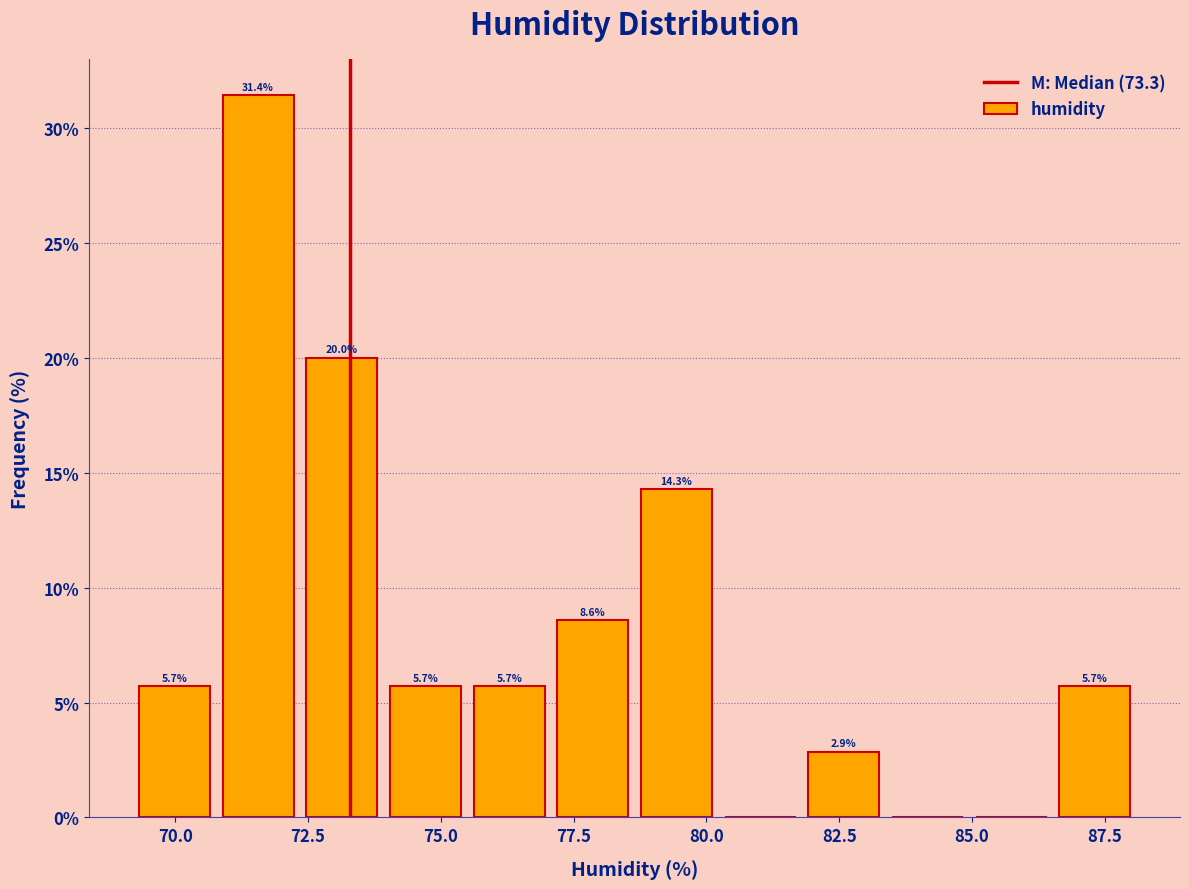

Around what value on the x-axis is the tallest bar? Give the approximate position of its centre, as read against the axis.

71.5